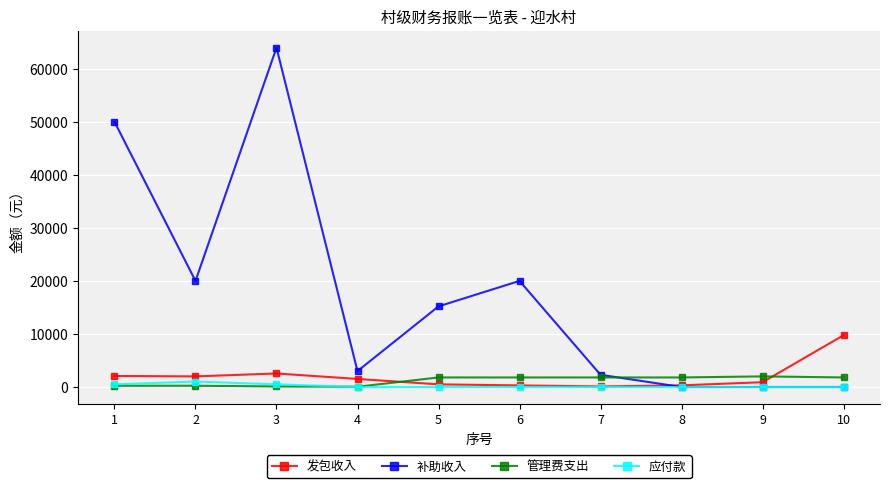

What is the highest value of the 管理费支出 series?

2000.0